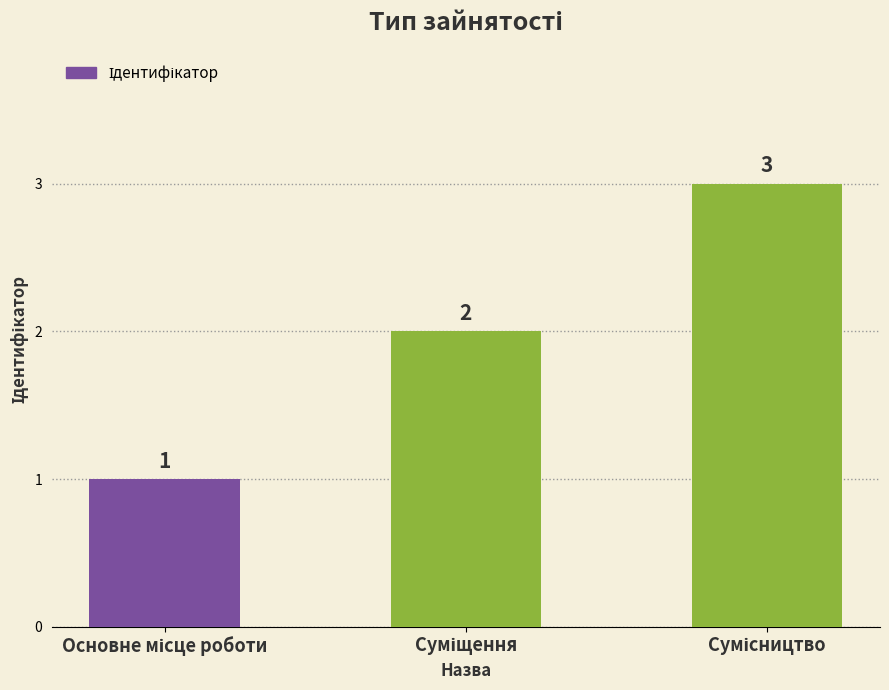

Count the values in the range 1 to 3.

3